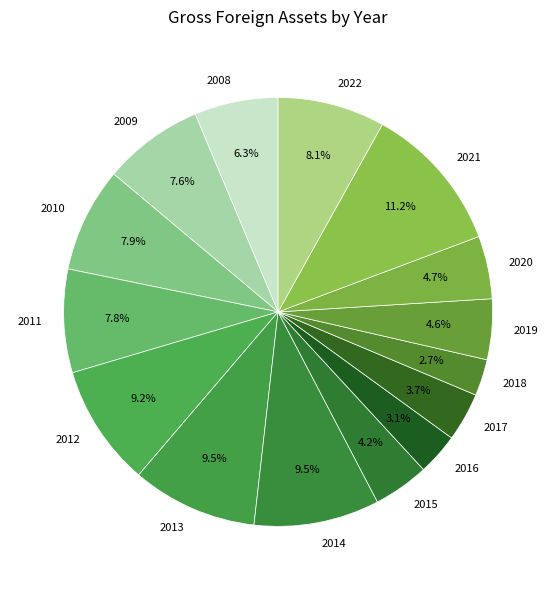

The 2019 slice represents 5% of the pie. True or false?

True